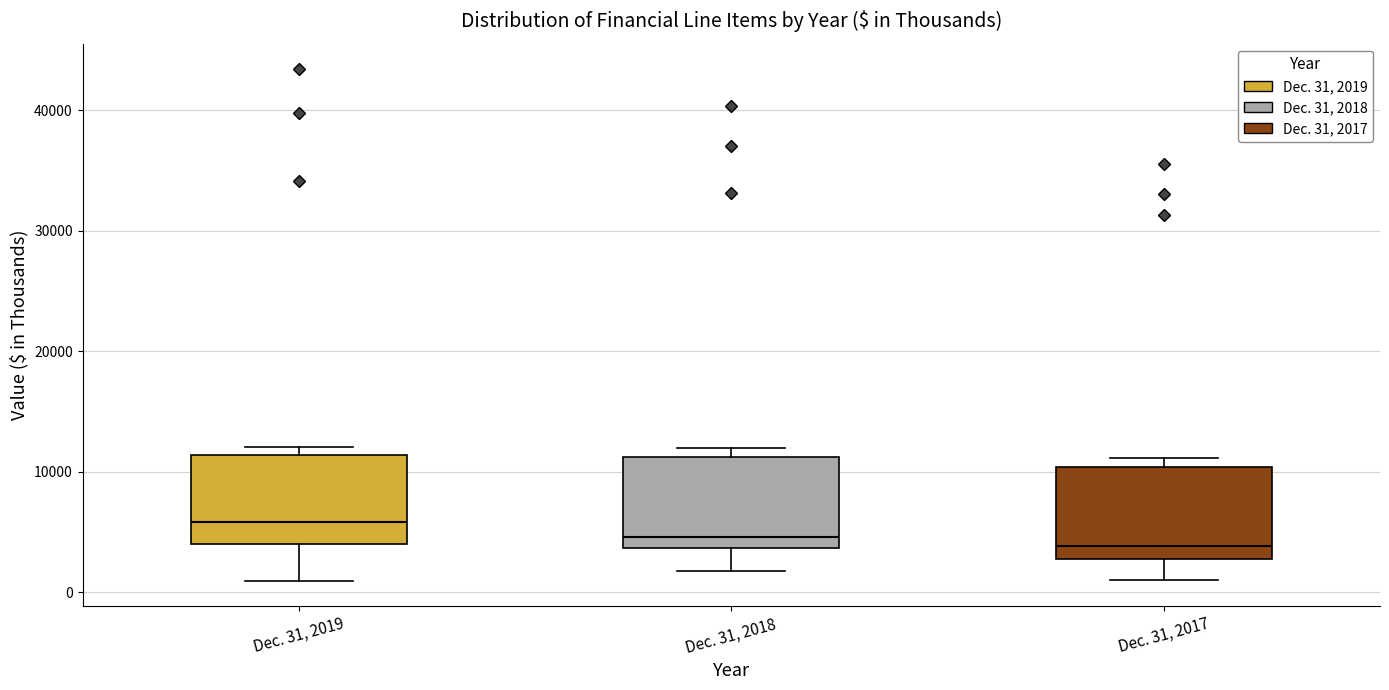

Reading left to right, transcribe this box plot: for each box, give where its median line is, the range the box spans, and where its two whiskers end, as read against the y-axis. The values are not printed on the chart, so give them approximately, as read against the axis.

Dec. 31, 2019: median 6000, box 4000 to 11000, whiskers 1000 to 12000
Dec. 31, 2018: median 5000, box 4000 to 11000, whiskers 2000 to 12000
Dec. 31, 2017: median 4000, box 3000 to 10000, whiskers 1000 to 11000